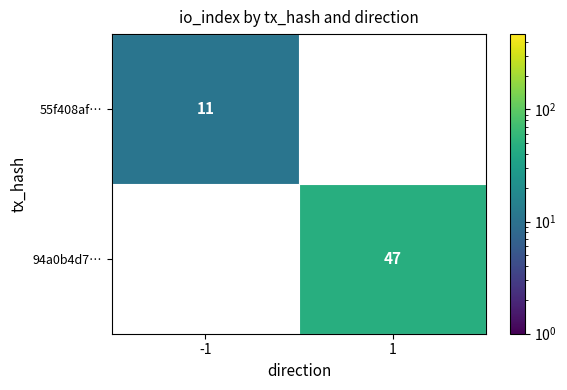

At how many categories does at least one series exceed 37?

1